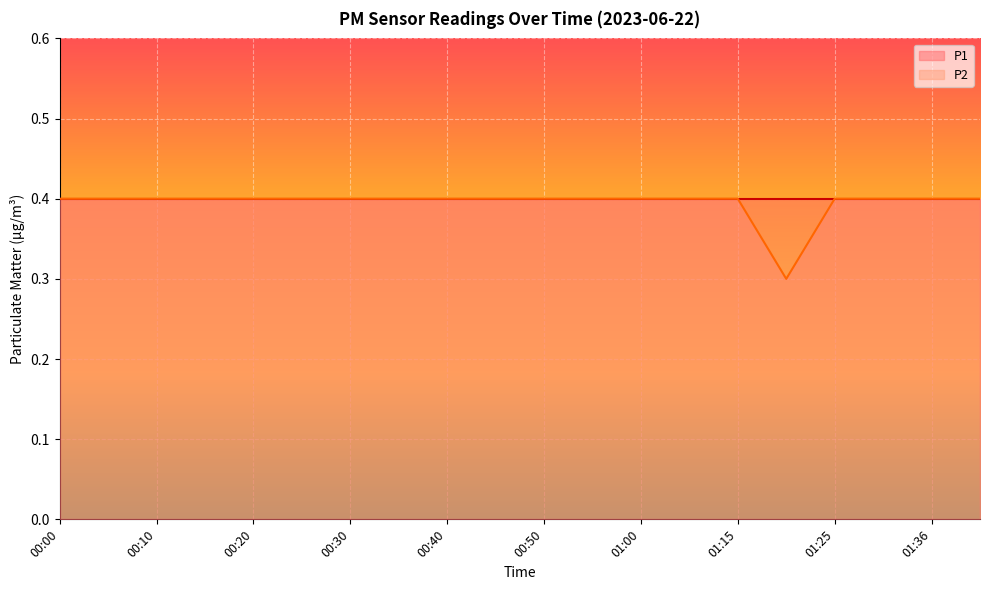

List the labels in order of value, smallest first.

01:20, 00:00, 00:05, 00:10, 00:15, 00:20, 00:25, 00:30, 00:35, 00:40, 00:45, 00:50, 00:55, 01:00, 01:05, 01:15, 01:25, 01:30, 01:36, 01:41